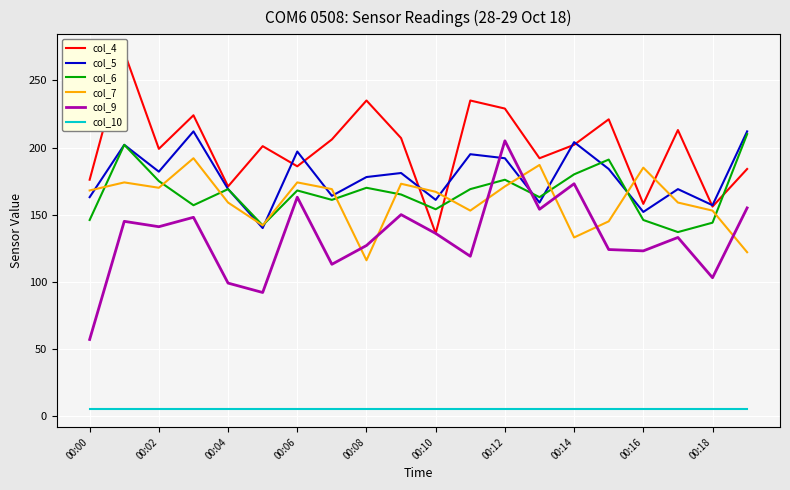

True or false: col_10 and col_7 intersect in this chart.

False